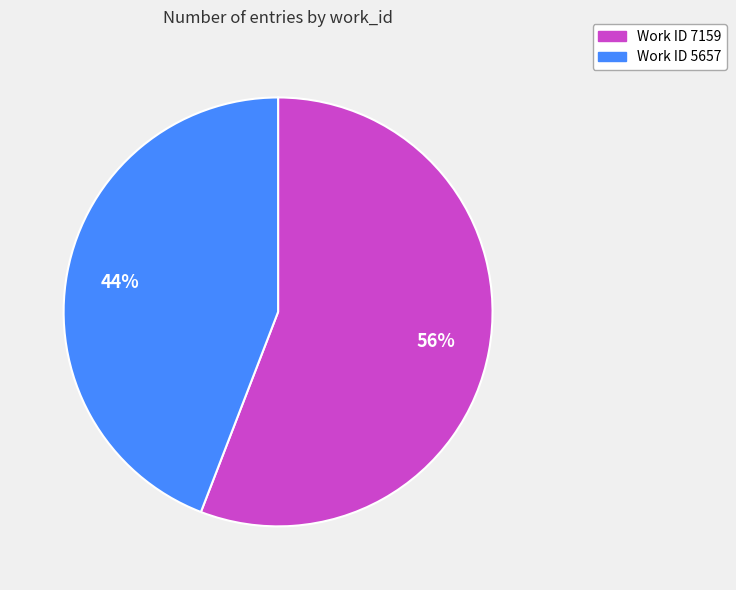

To the nearest percent, what is the average slice percentage?

50%